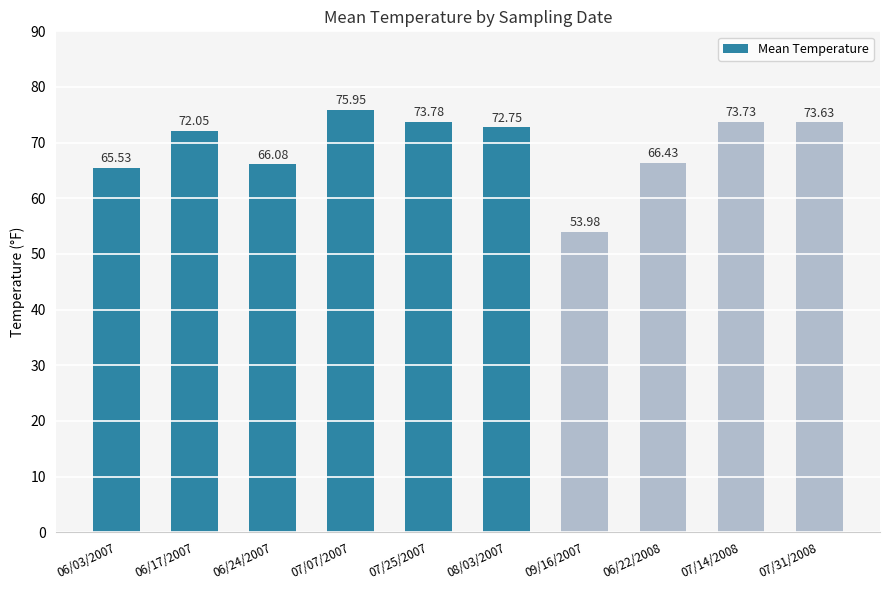

What is the difference between the values at 06/17/2007 and 09/16/2007?

18.1